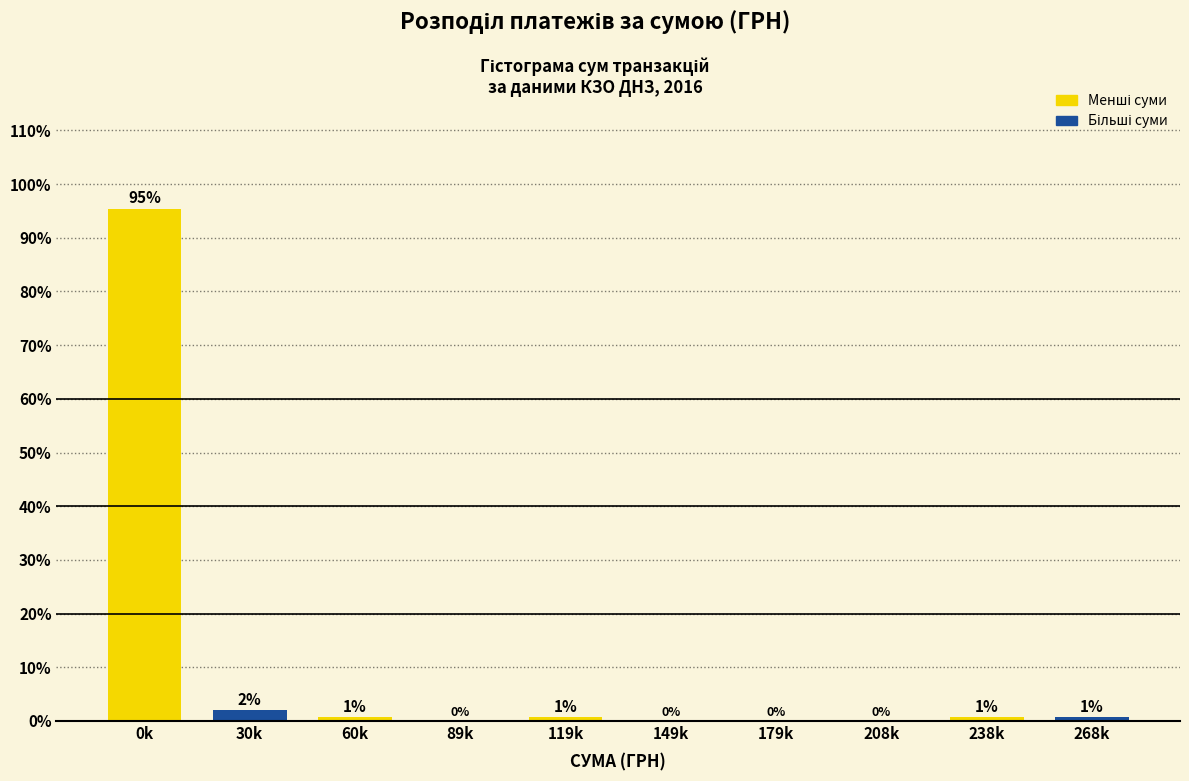

Is it true that the value at 30k is 2.0?

True